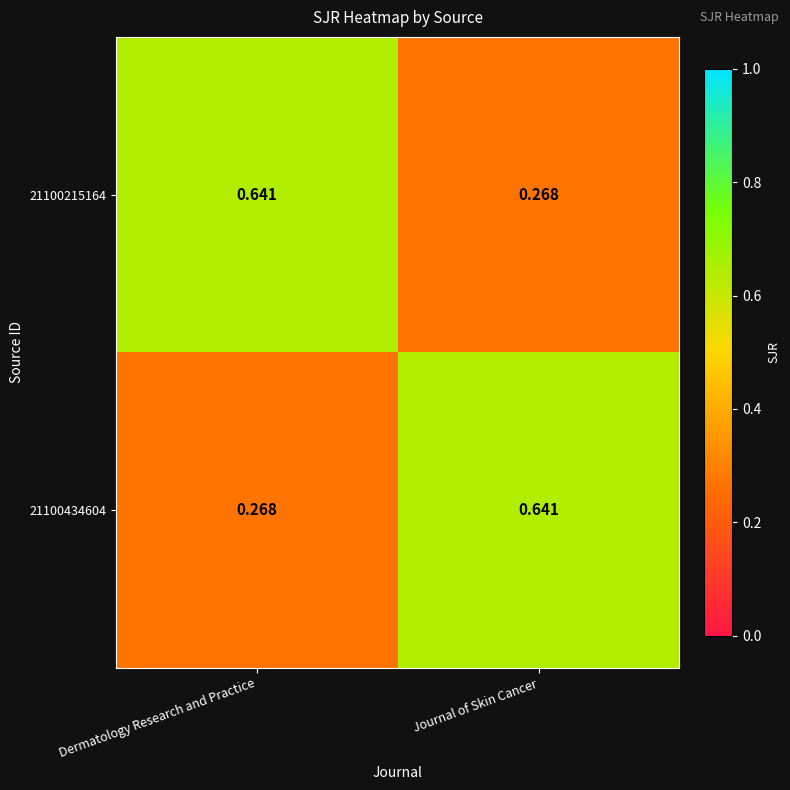

Where is 21100434604 nearest to the value 0?

Dermatology Research and Practice